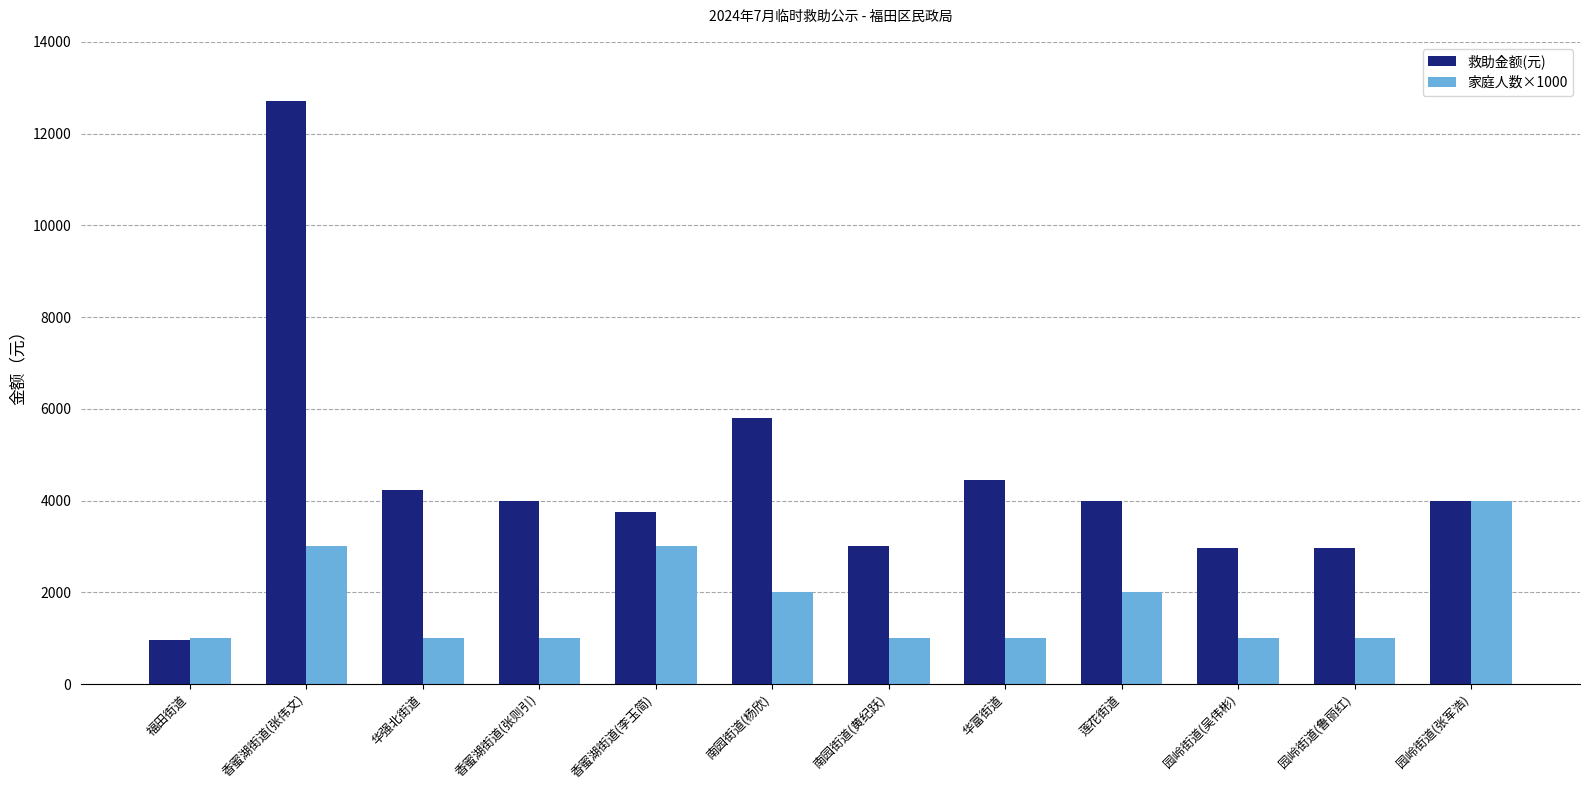

What position from the right is 香蜜湖街道(张则引)?

9